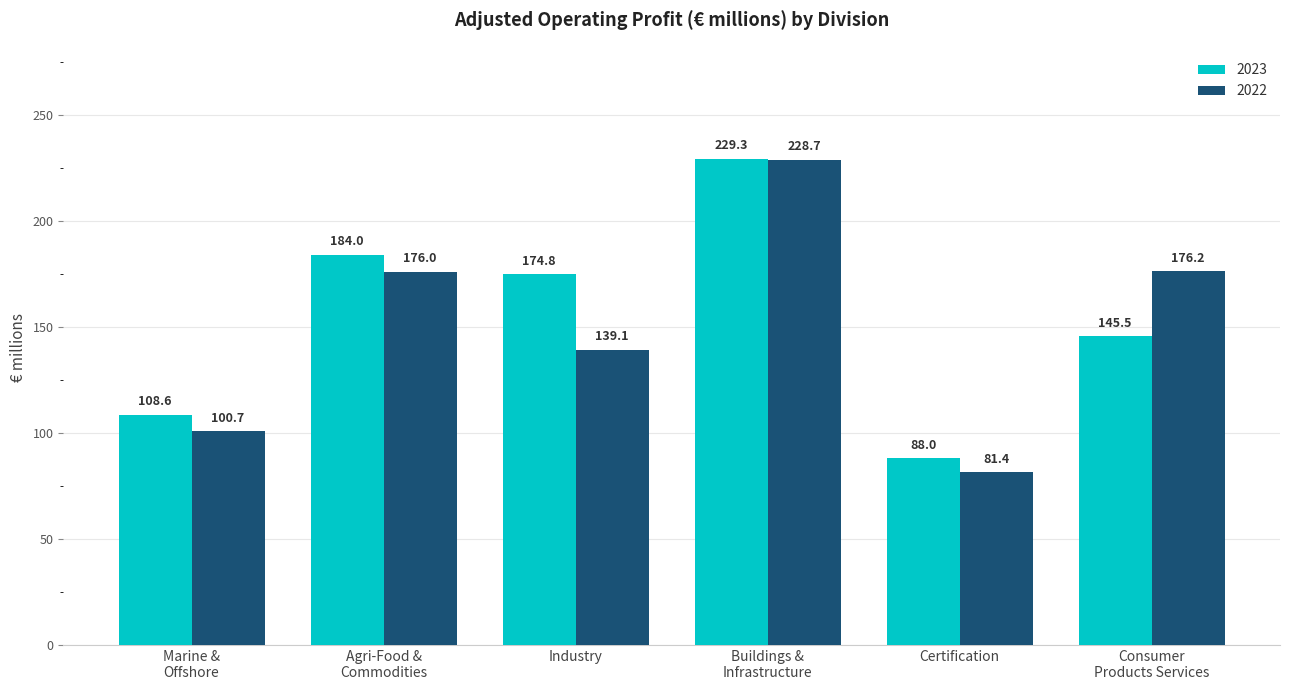

Where is 2023 nearest to the value 158?

Consumer
Products Services